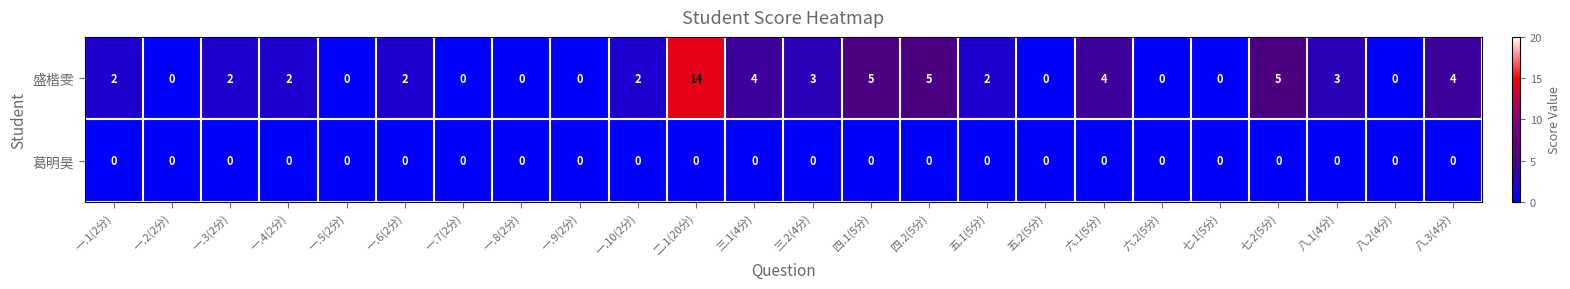

What value does the 盛楷雯 series have at 四.2(5分), to the nearest 5?

5